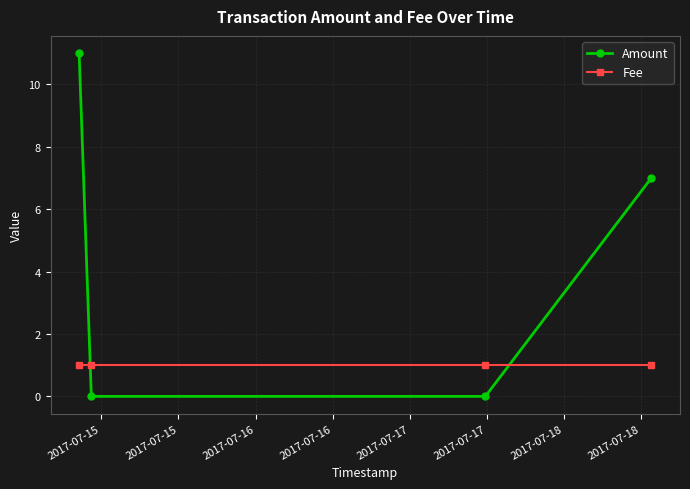

What is the maximum value shown in the chart?

11